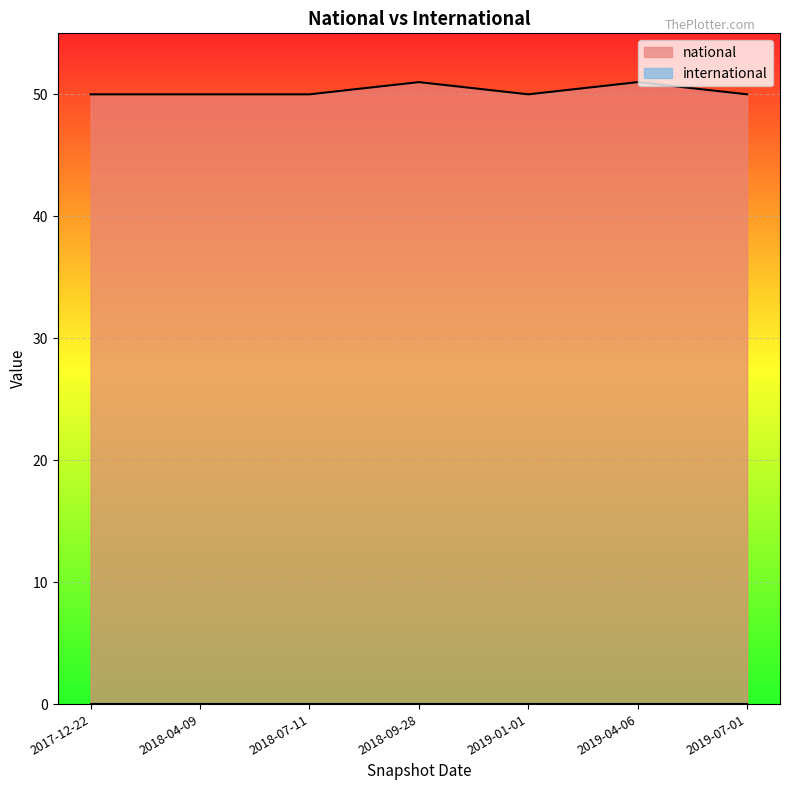

Reading left to right, transcribe all the data shown in this chart.

2017-12-22=50	2018-04-09=50	2018-07-11=50	2018-09-28=51	2019-01-01=50	2019-04-06=51	2019-07-01=50